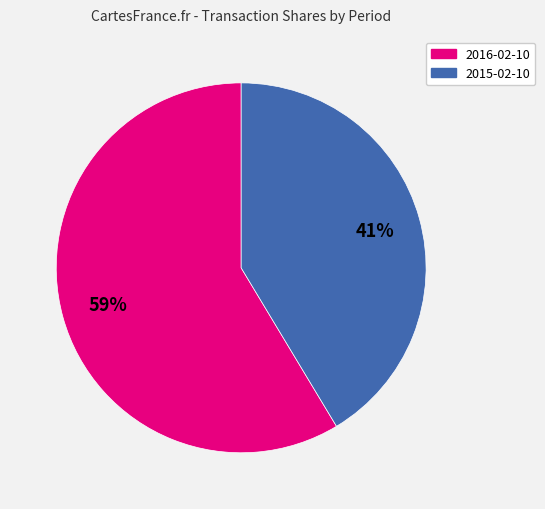

Do 2016-02-10 and 2015-02-10 together represent more than half of the pie?

Yes